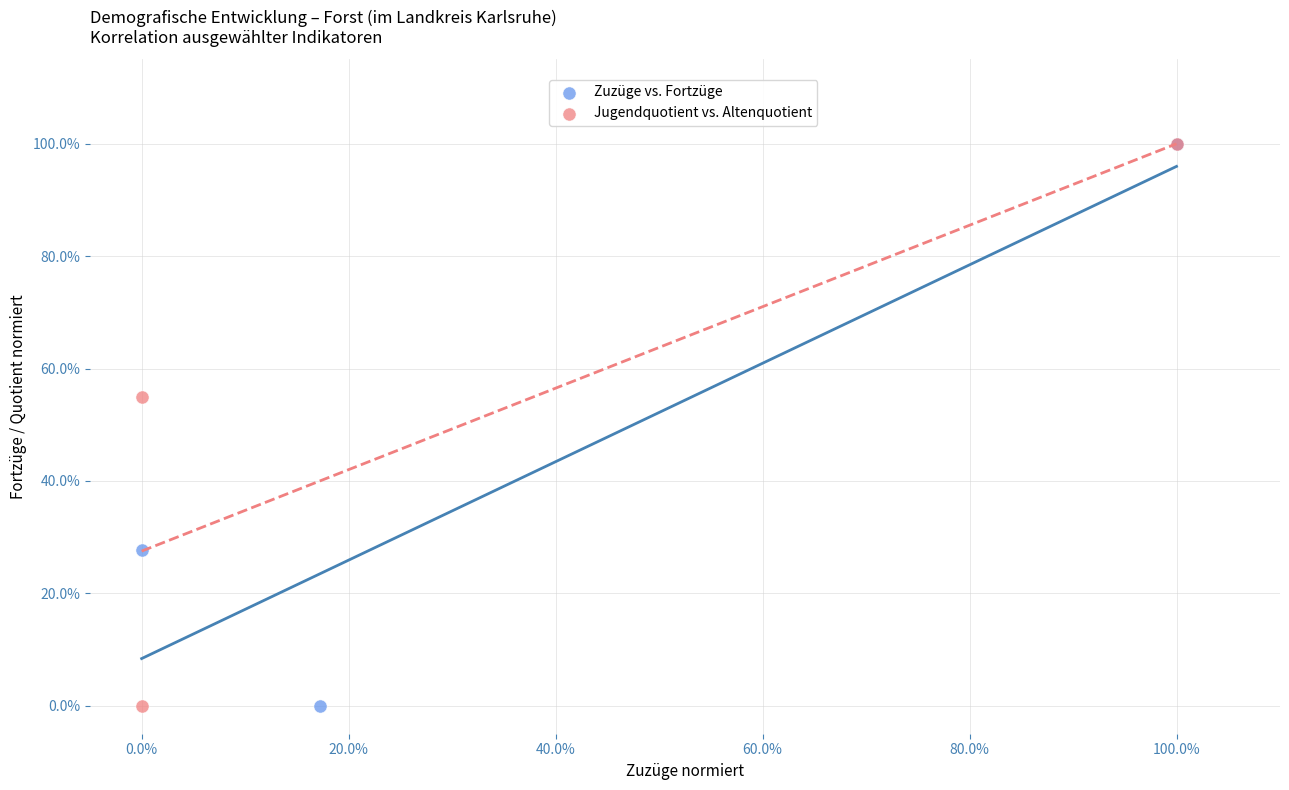

Which series has the largest Y range (max minus min)?

Zuzüge vs. Fortzüge